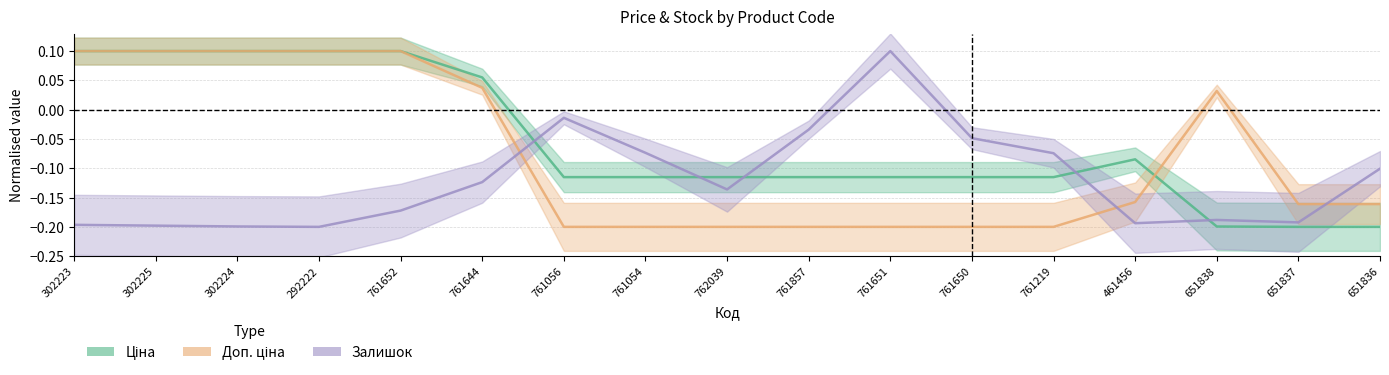

In Доп. ціна, how many points are higher than both neighbors (excluding endpoints)?

1